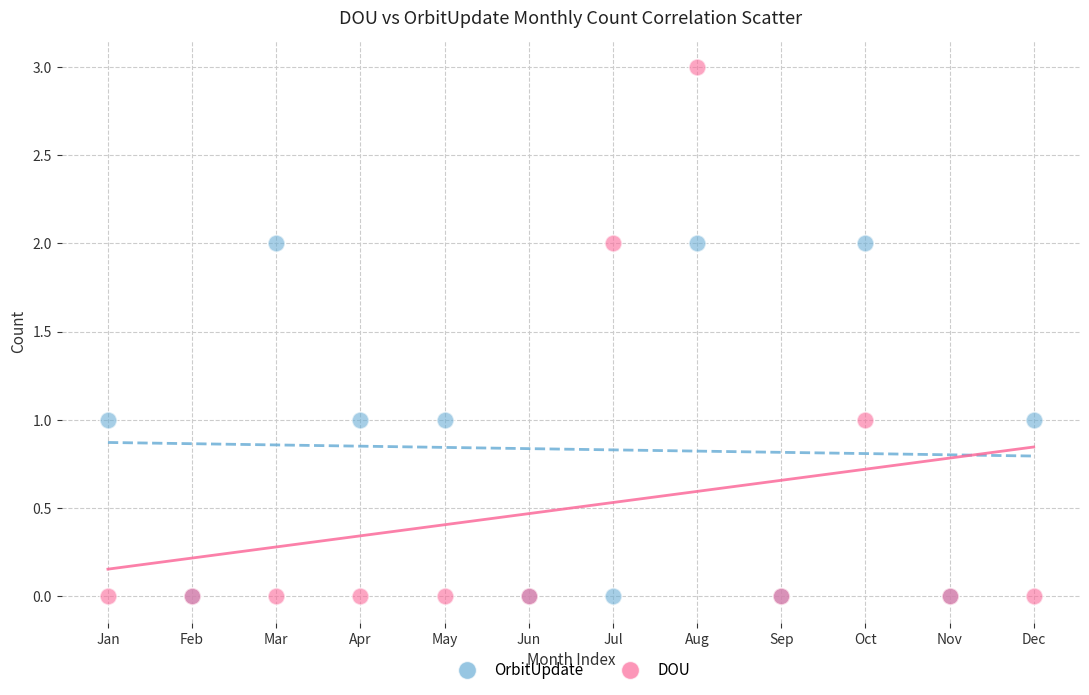

Which series has the widest spread of Y values?

DOU